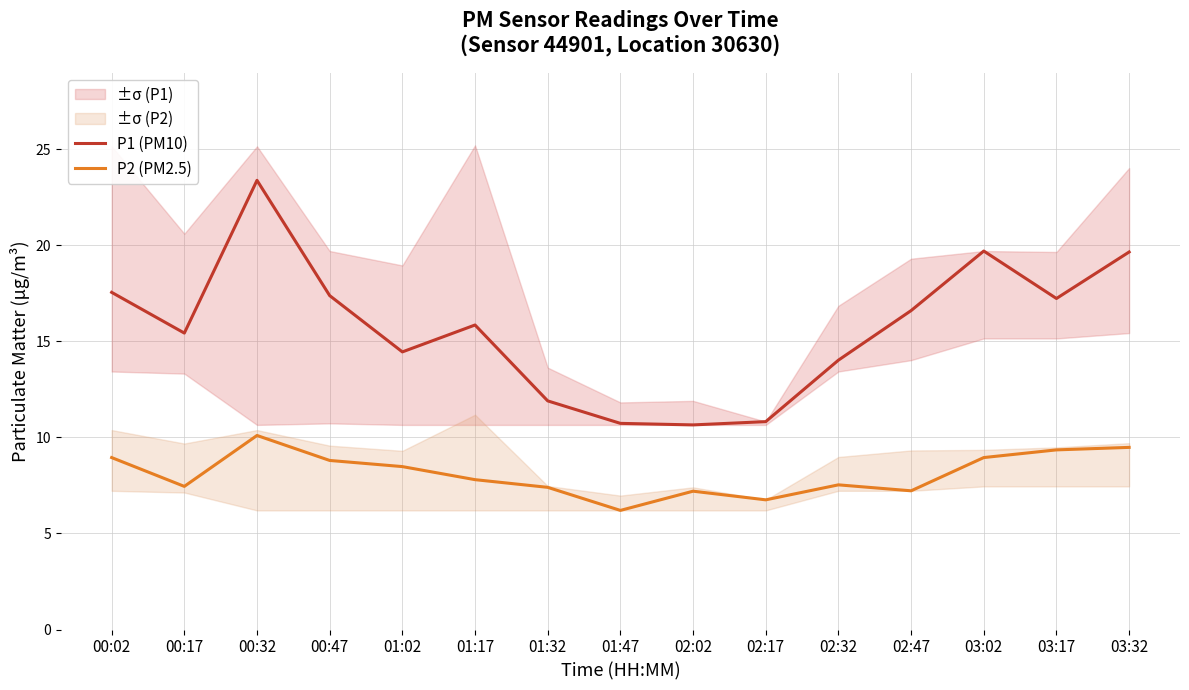

The P1 (PM10) series shows 10.8 at 02:17. True or false?

True